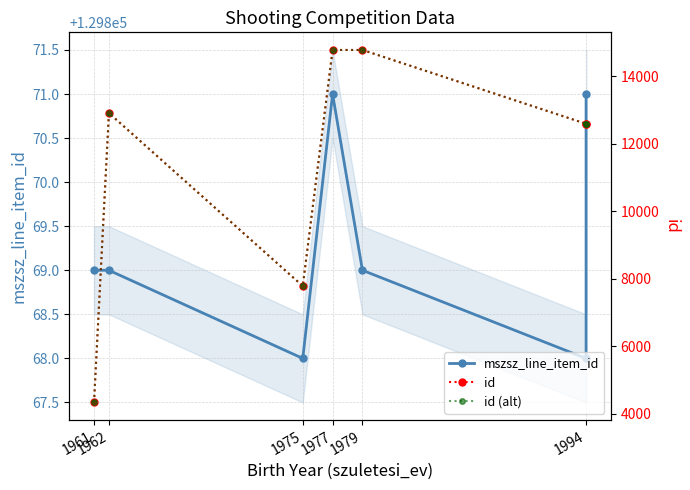

Which series has the widest spread of values?

id